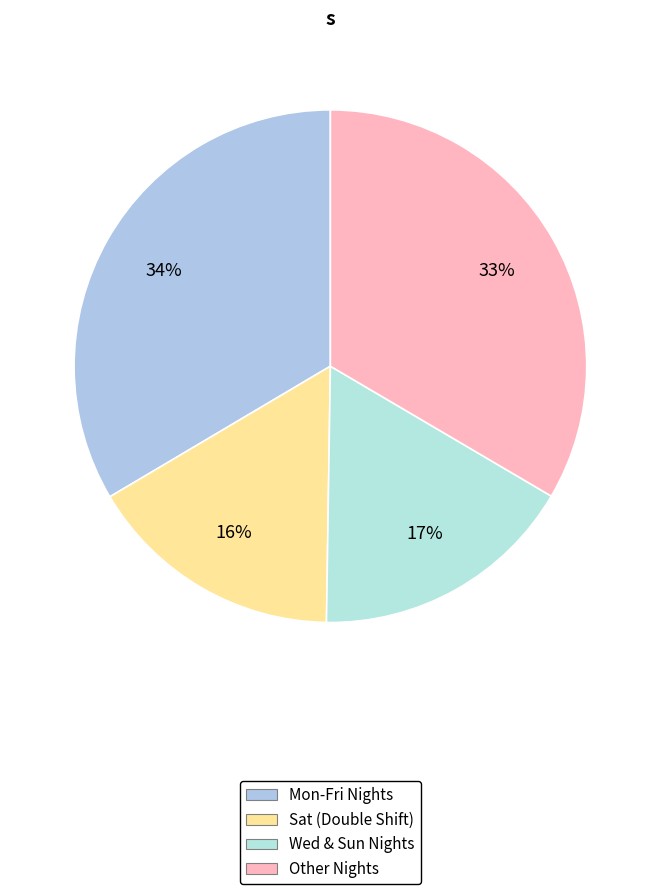

Does any single category account for the majority?

No